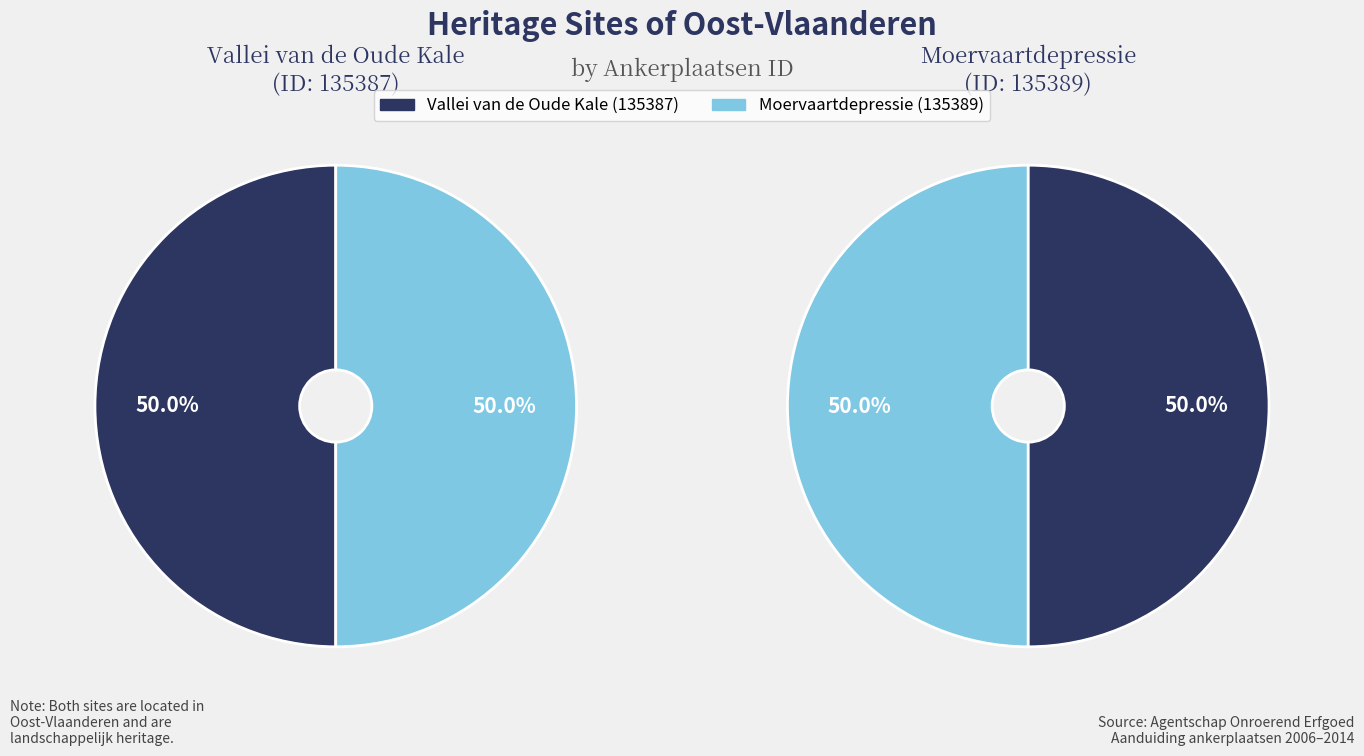

Which slice is the smallest?

Vallei van de Oude Kale